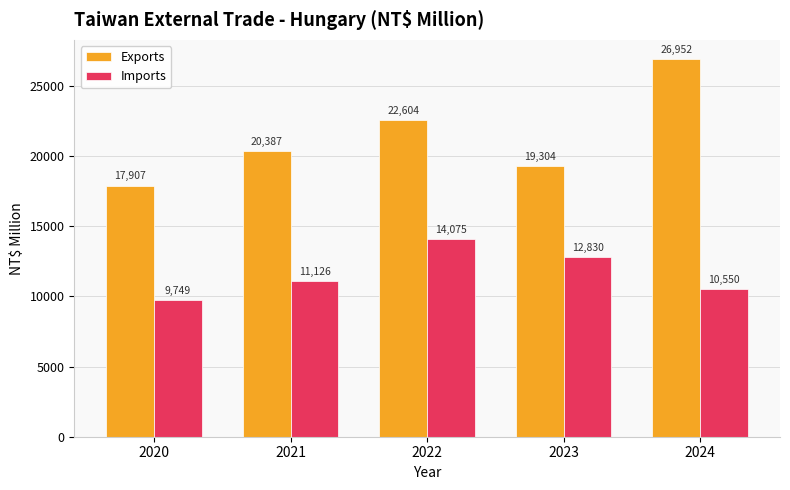

List the labels in order of Exports value, largest first.

2024, 2022, 2021, 2023, 2020